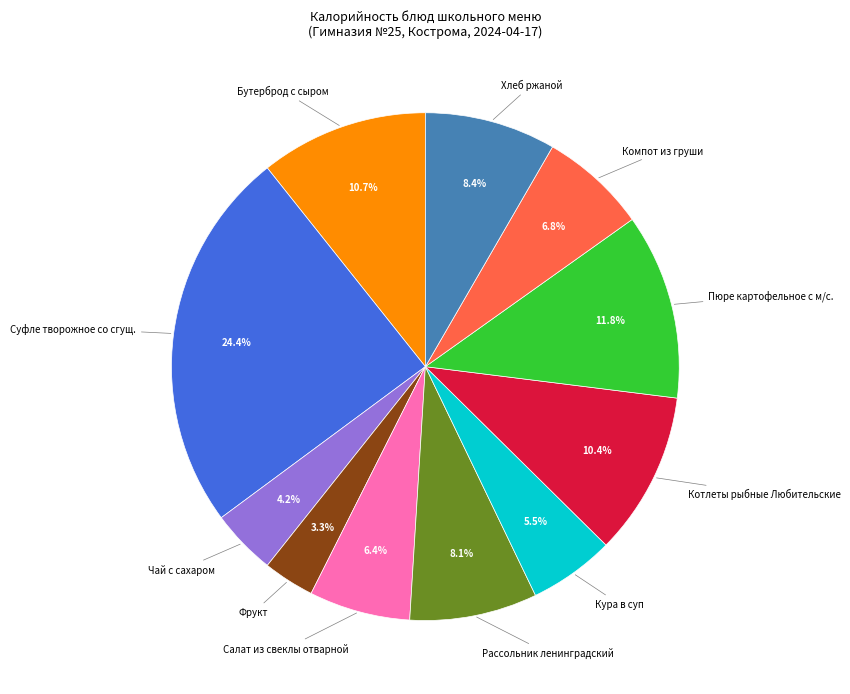

Is there a majority slice in this chart?

No